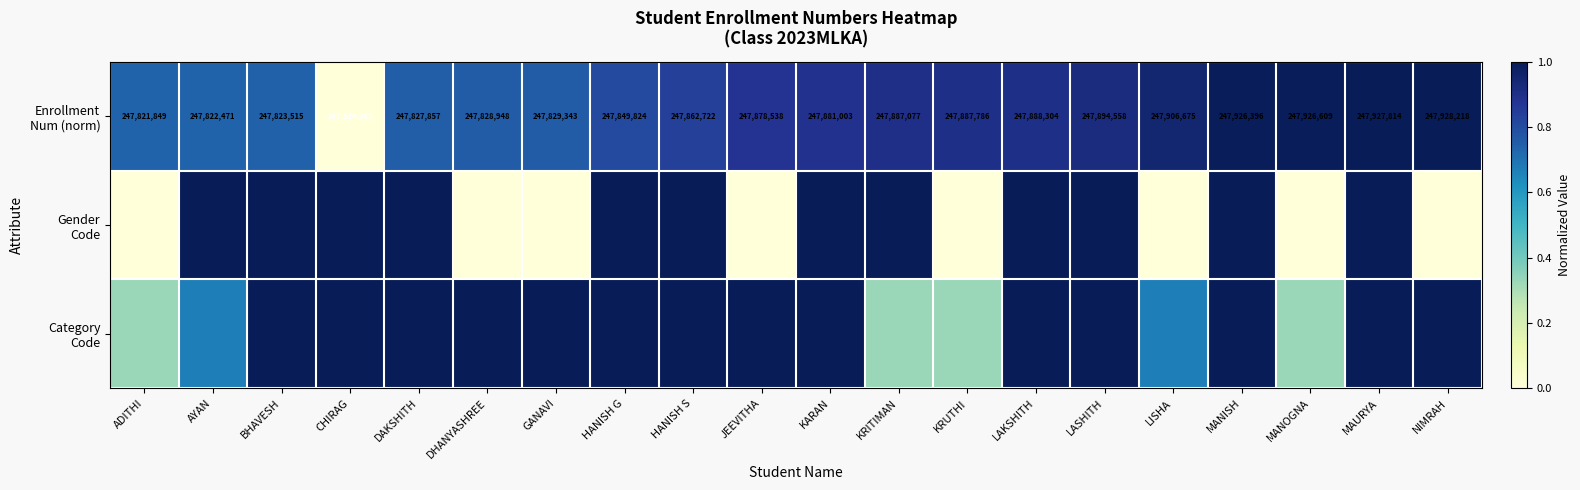

What is the total value across all series at MAURYA?

3.0